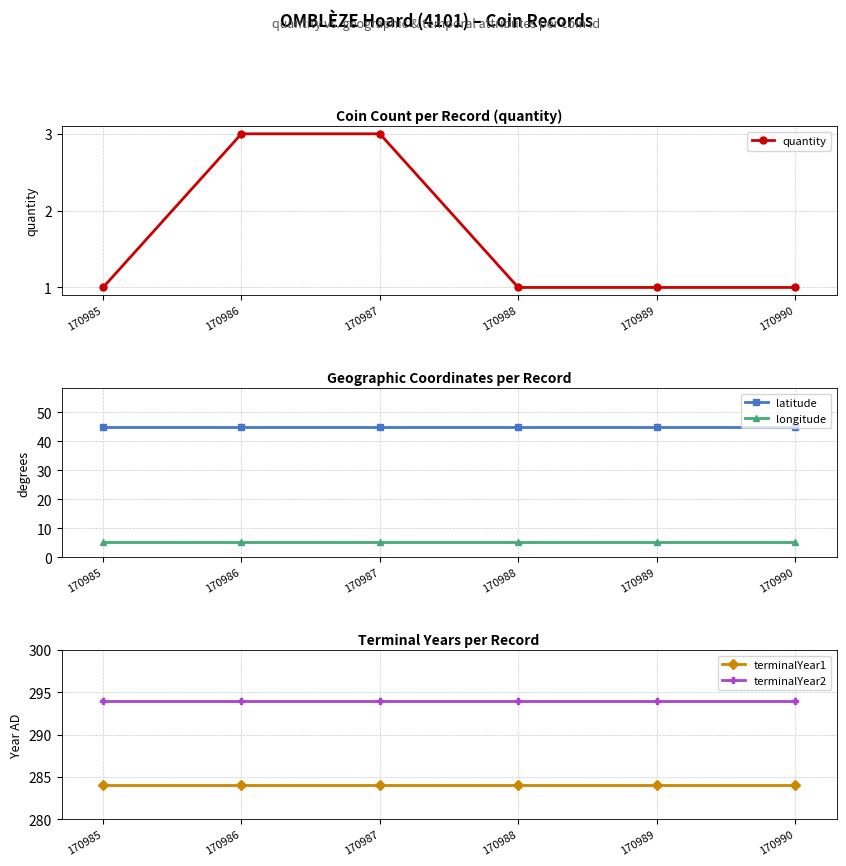

Is the value of longitude at 170989 greater than the value of latitude at 170987?

No